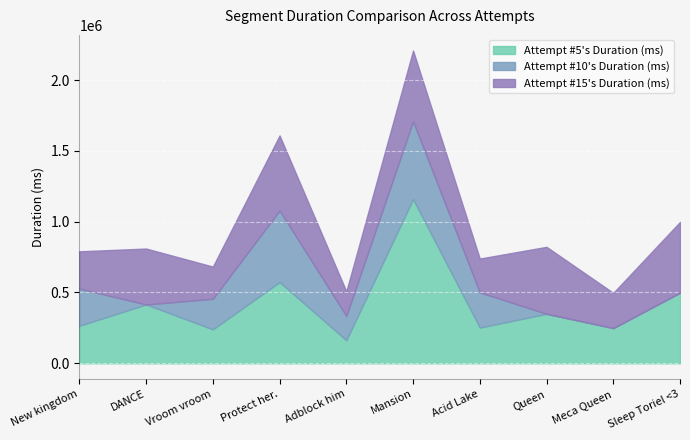

Rank the series by their average value, from lowest to highest.

Attempt #10's Duration (ms), Attempt #15's Duration (ms), Attempt #5's Duration (ms)